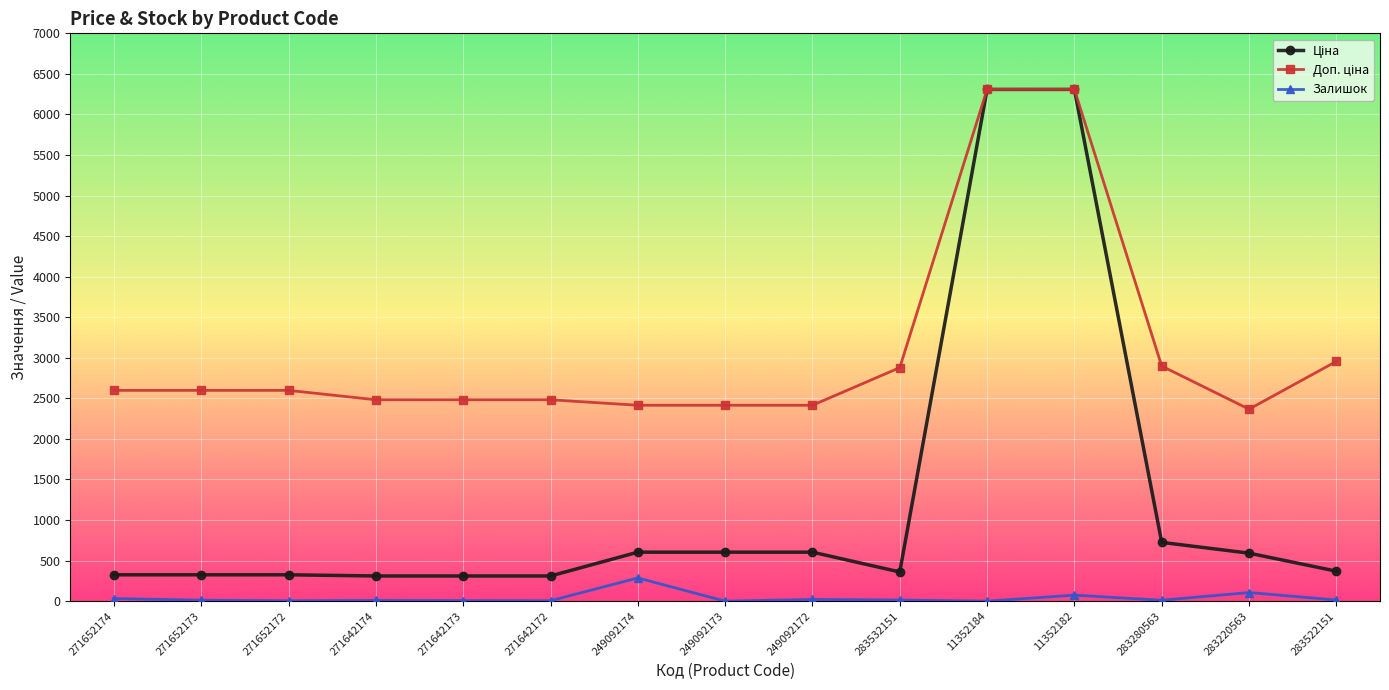

Rank the categories by Доп. ціна value from highest to lowest.

11352184, 11352182, 283522151, 283280563, 283532151, 271652174, 271652173, 271652172, 271642174, 271642173, 271642172, 249092174, 249092173, 249092172, 283220563